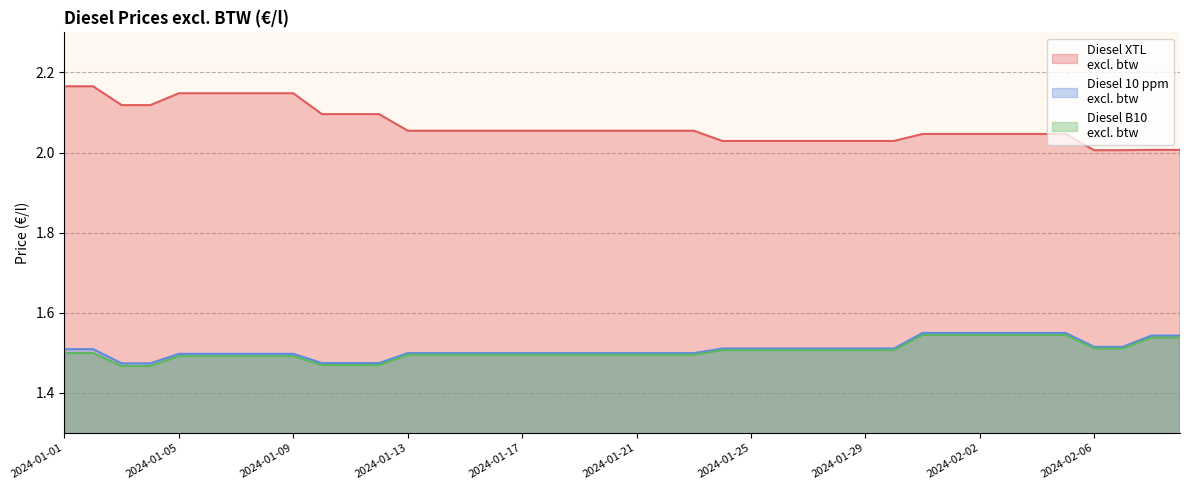

What is the value of the Diesel B10
excl. btw point at the 20th from the left?

1.5